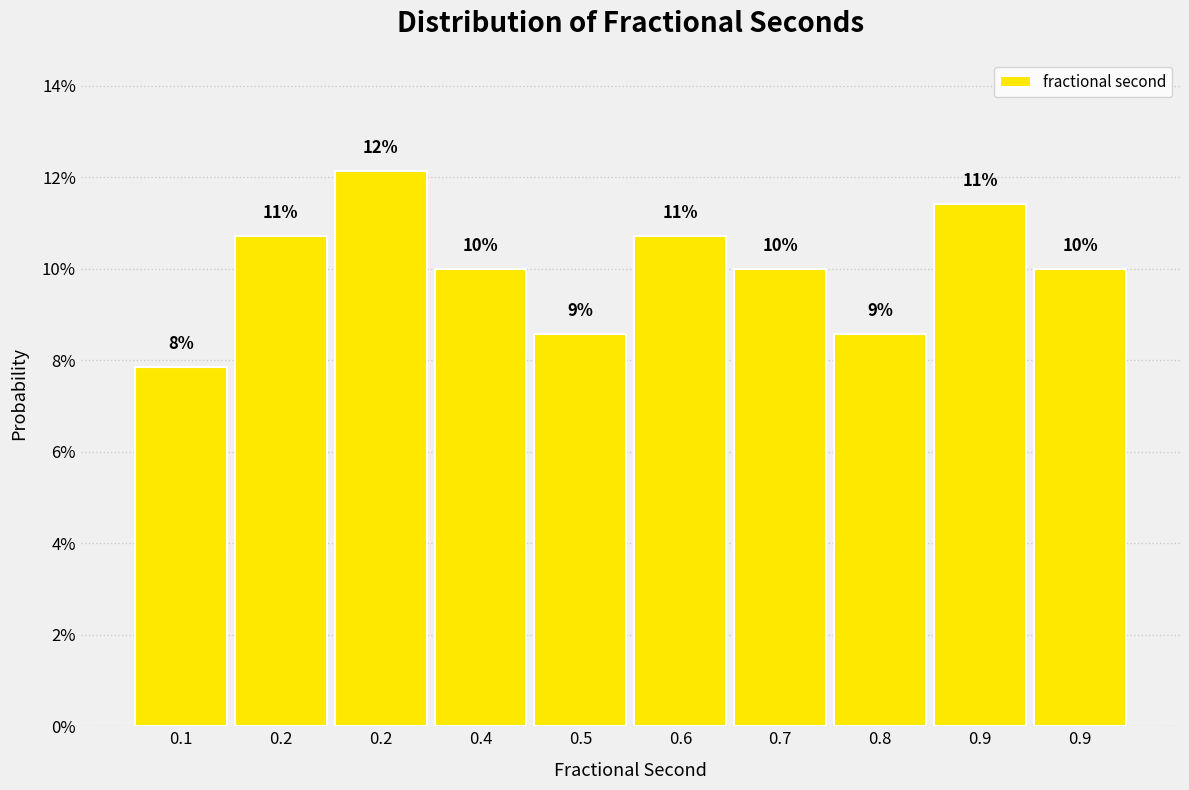

Does the chart contain any negative values?

No